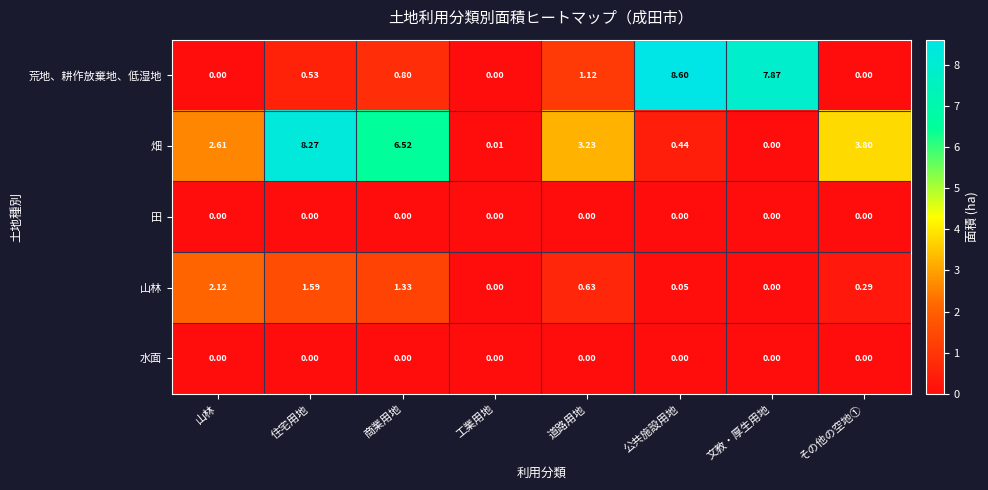

How many categories are shown in the chart?

8